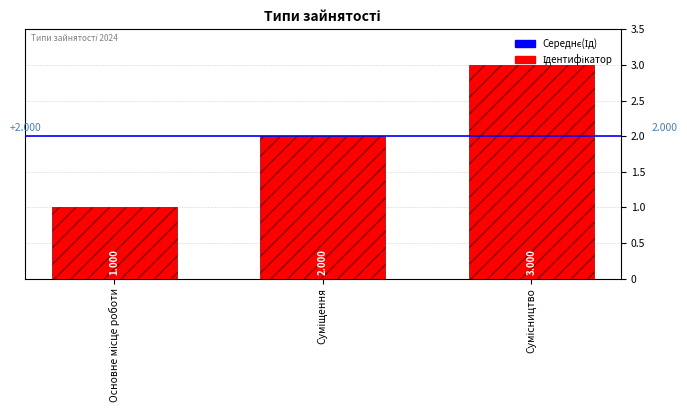

How many bars are there in total?

3